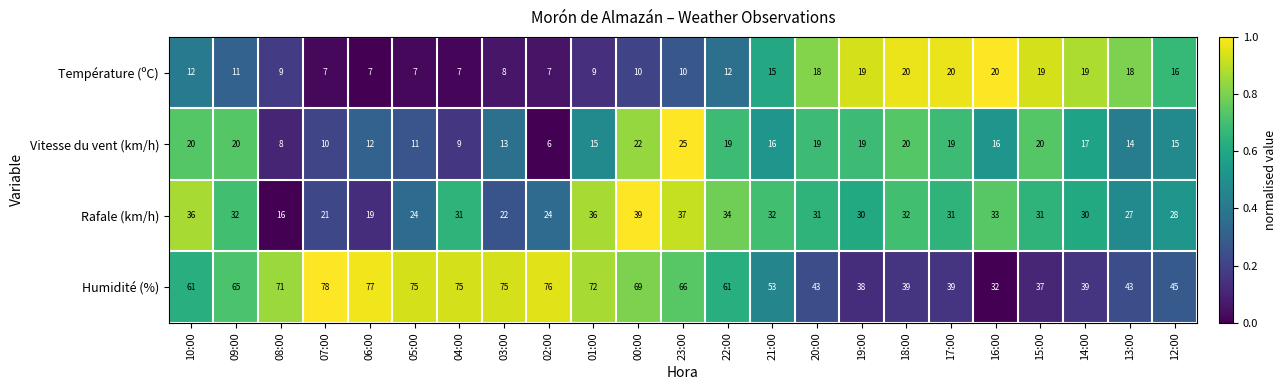

Between 09:00 and 22:00, which series saw the biggest shift?

Humidité (%)